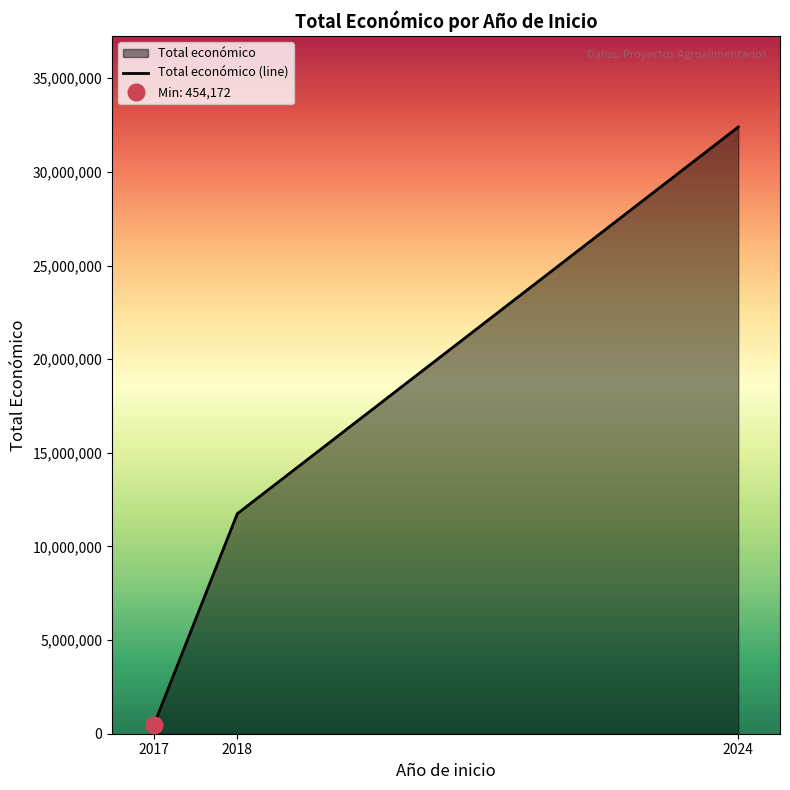

True or false: the data shows 11747086 at 2018.

True